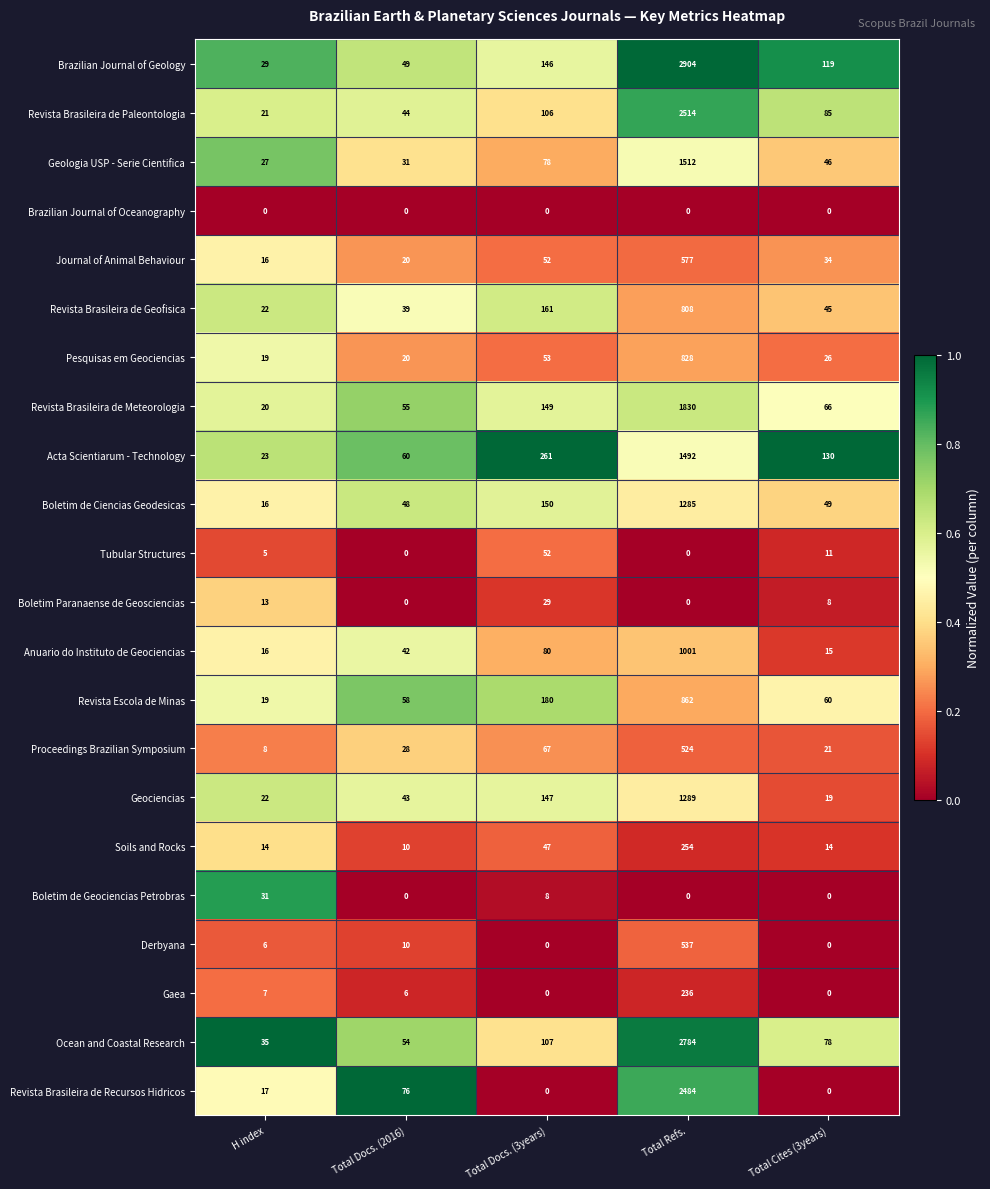

How many distinct data groups are displayed?

22